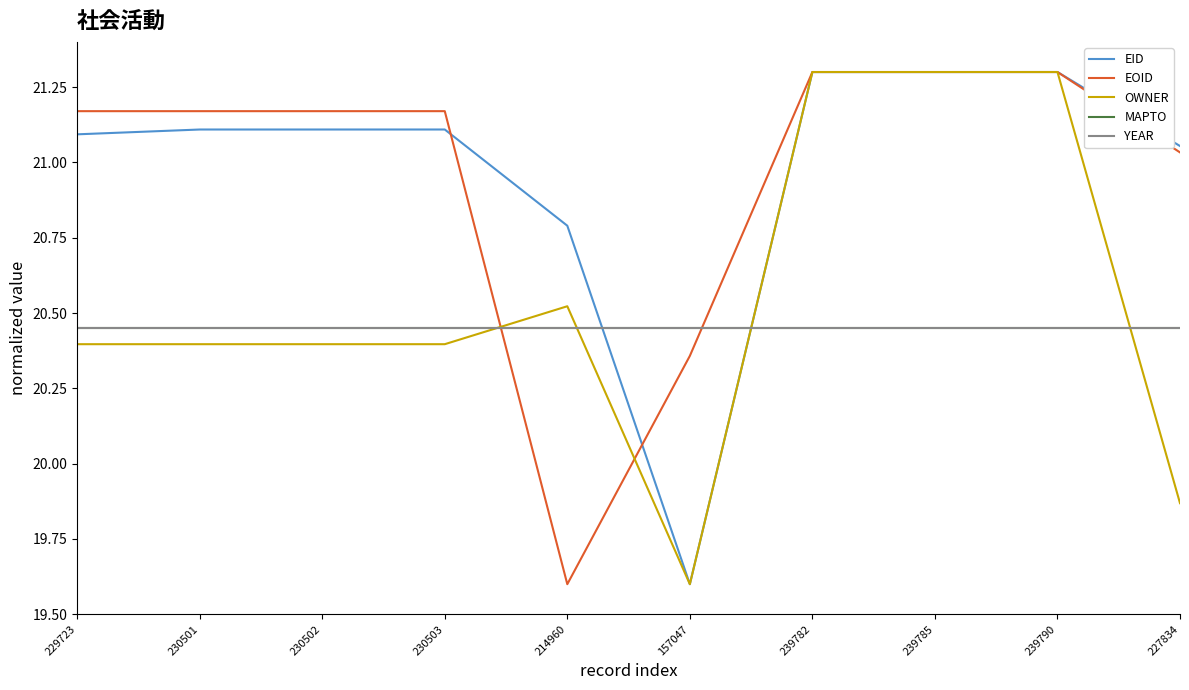

Does the chart display data point markers on the line(s)?

No